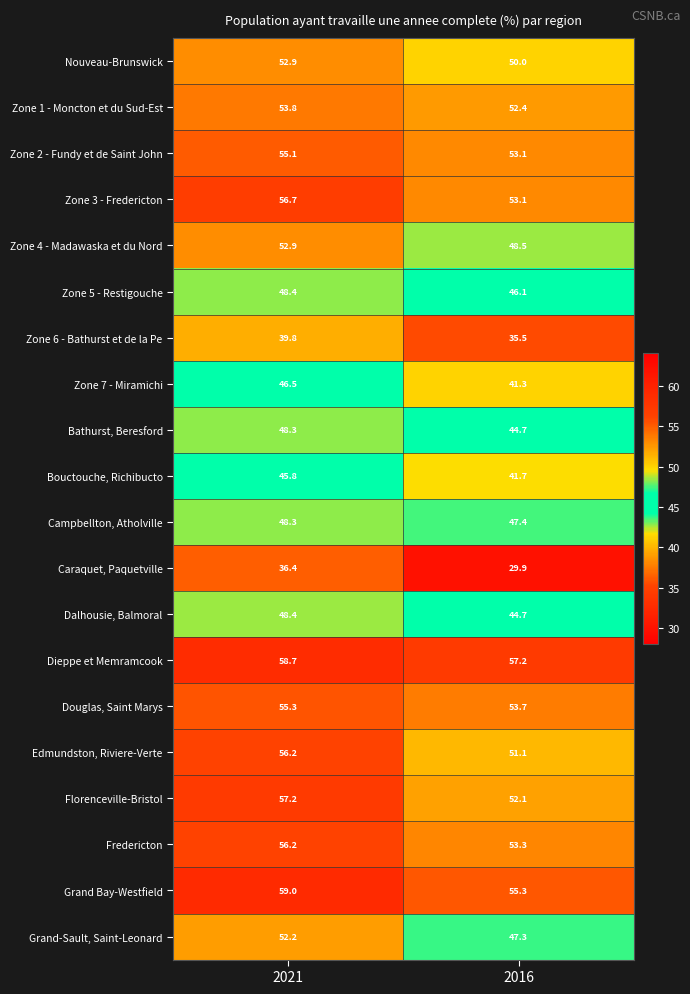

How many data points in Florenceville-Bristol are above 57?

1